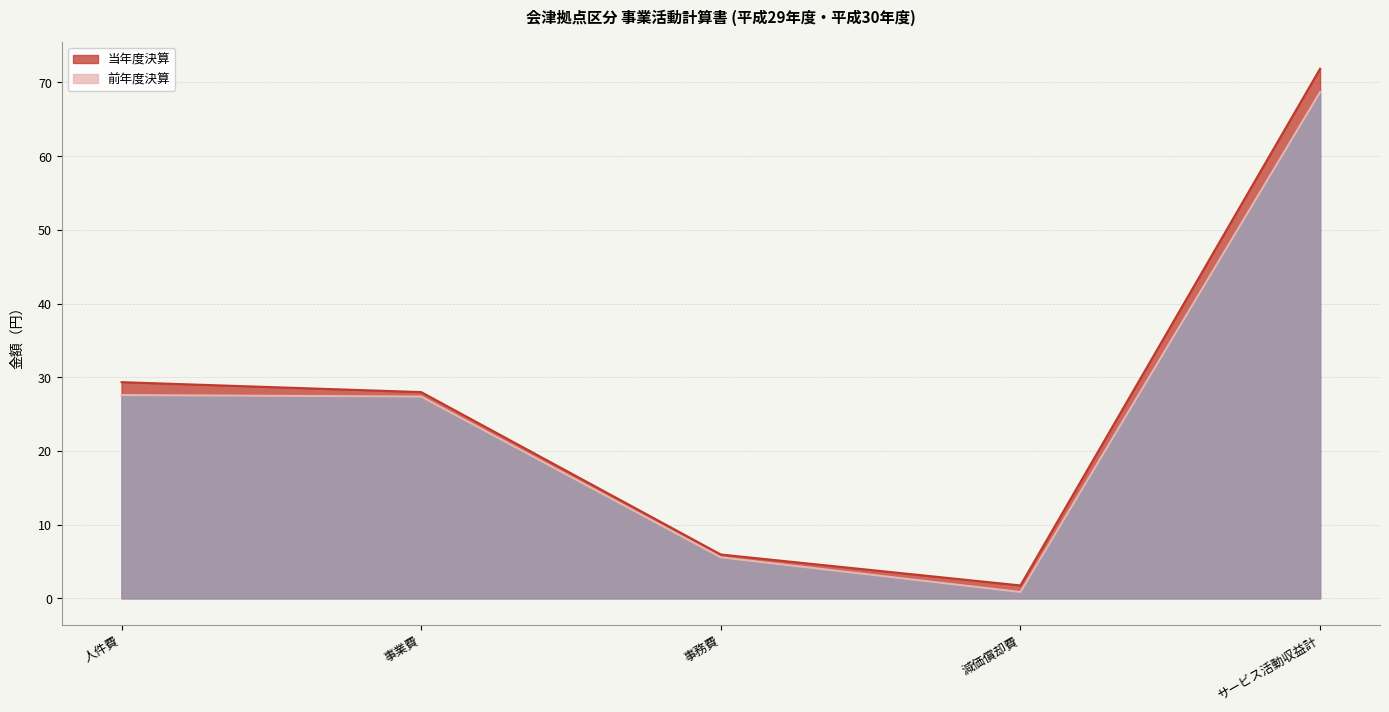

What is the difference between the 前年度決算 values at サービス活動収益計 and 事務費?

63.1